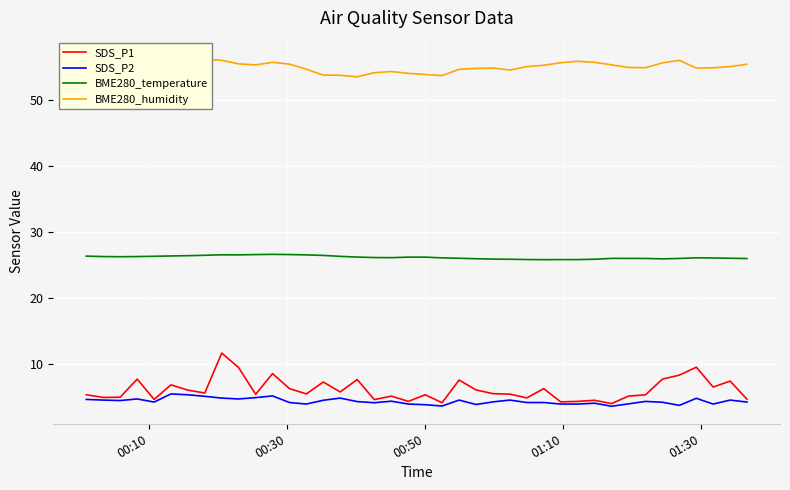

What is the average value of the BME280_temperature series?

26.2